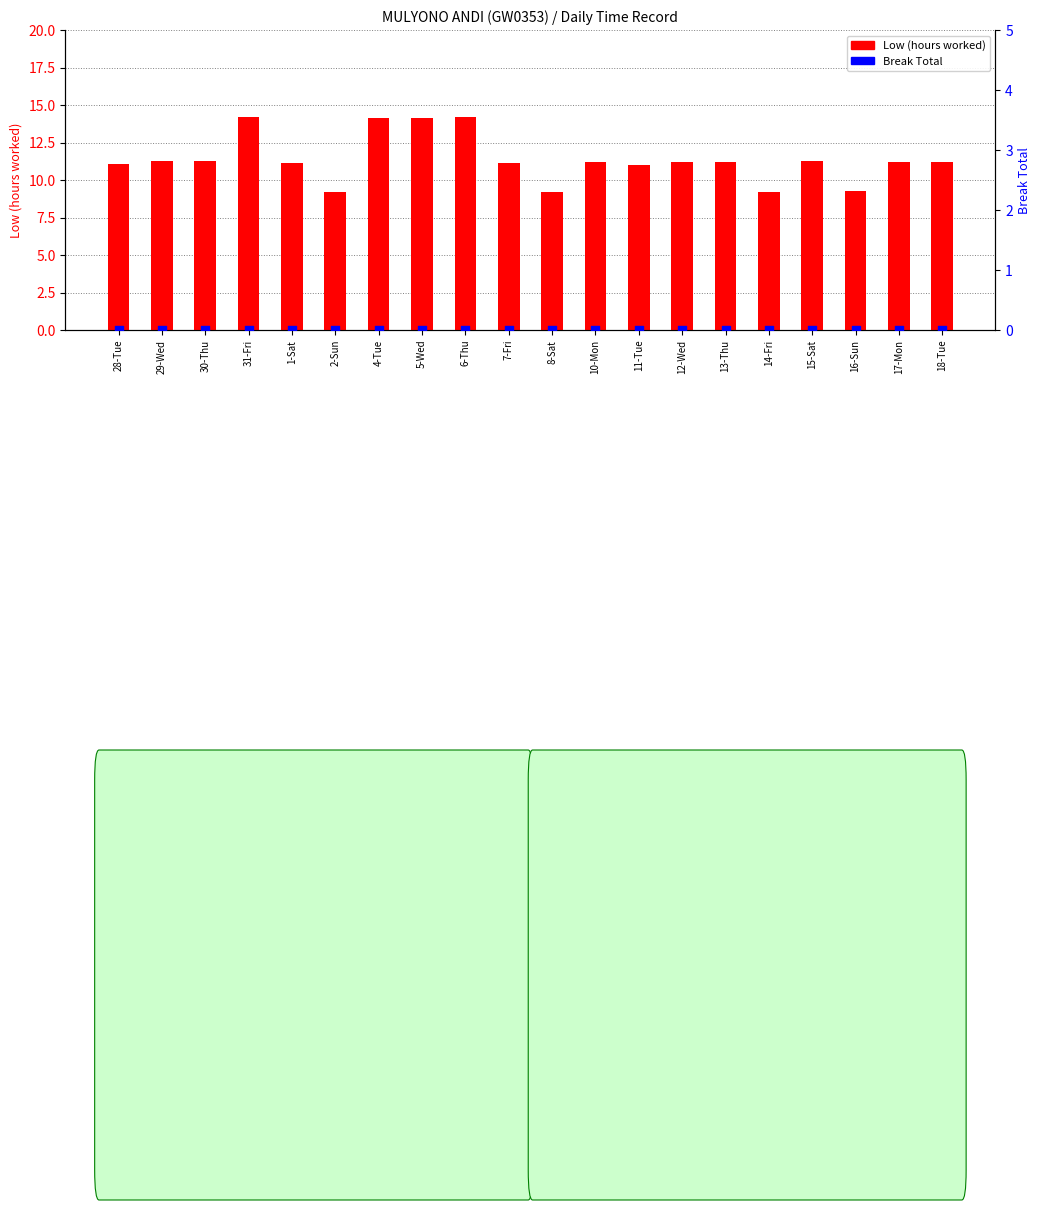

Which series reaches the minimum Y coordinate?

Break Total (hours)